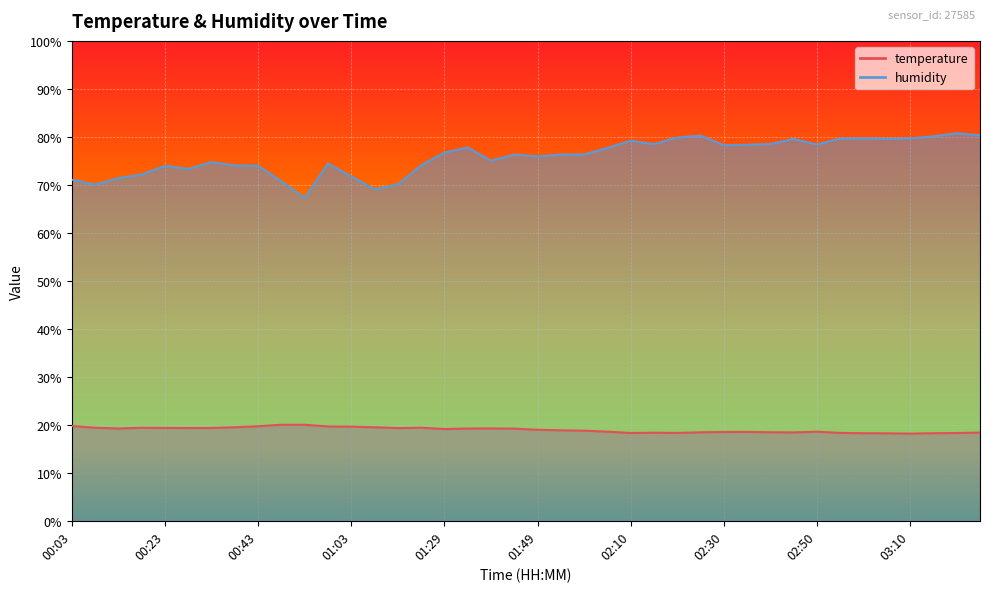

What is the value of the temperature point at the 12th from the left?

19.7